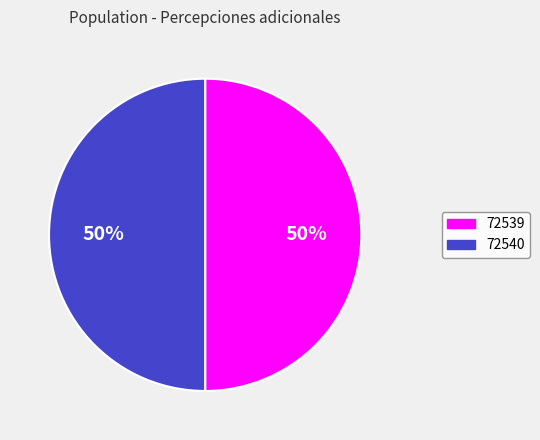

To the nearest percent, what percentage of the pie is 72540?

50%